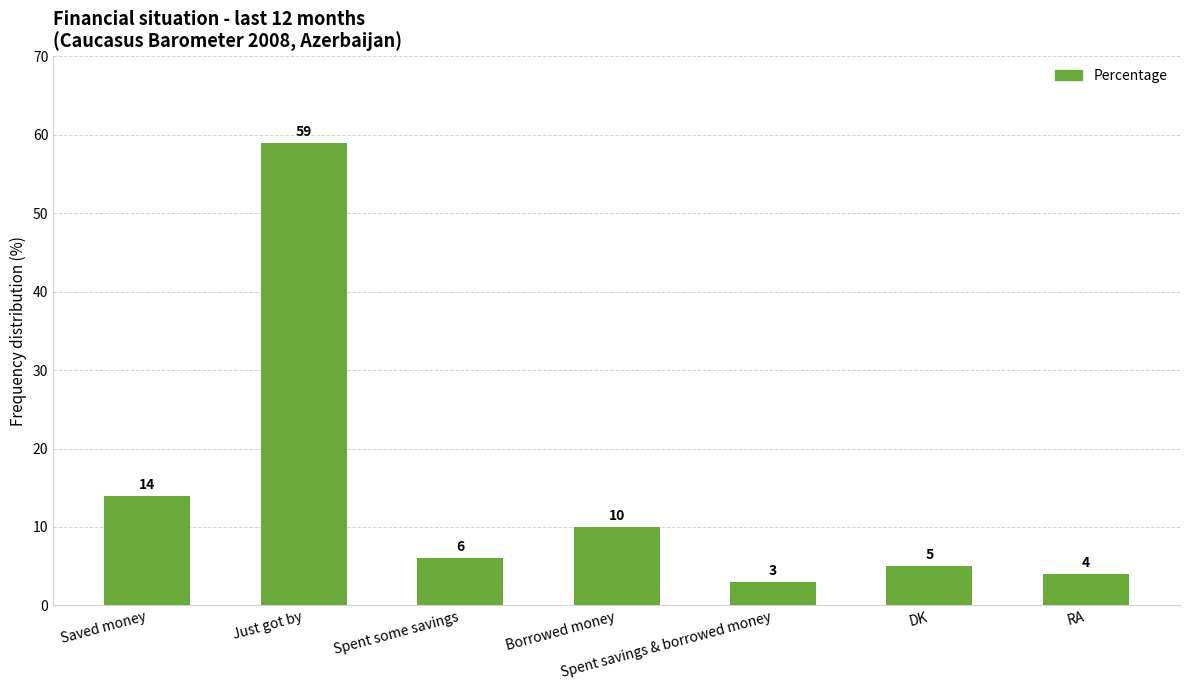

What is the smallest value displayed?

3